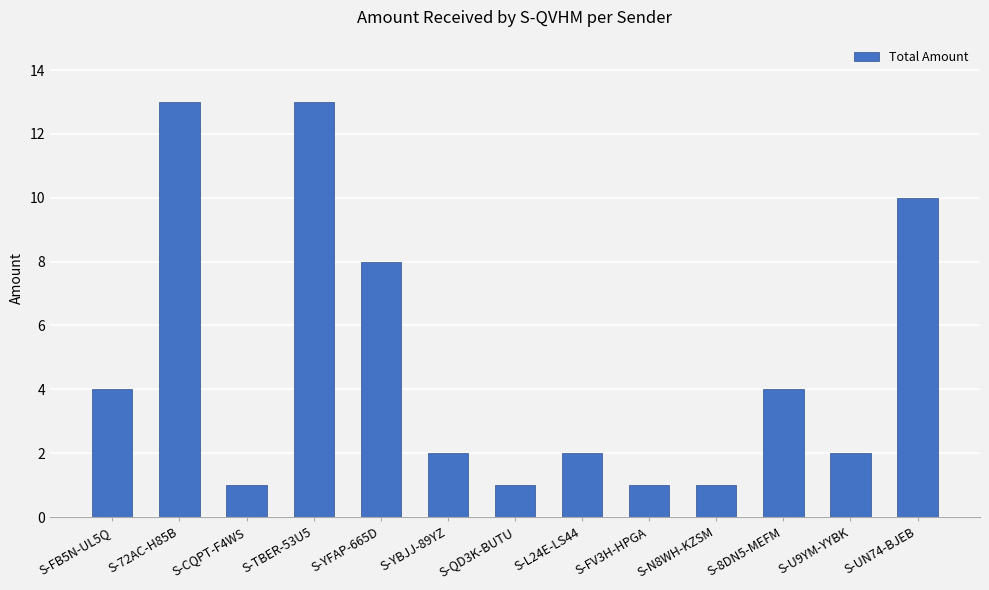

How many categories are shown in the chart?

13